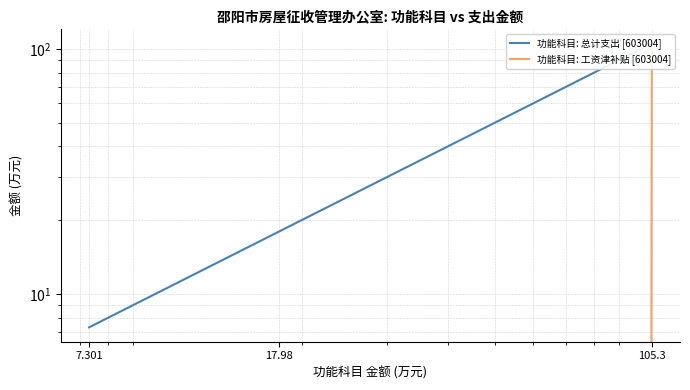

What are all the series names shown in the legend?

功能科目: 总计支出 [603004], 功能科目: 工资津补贴 [603004]